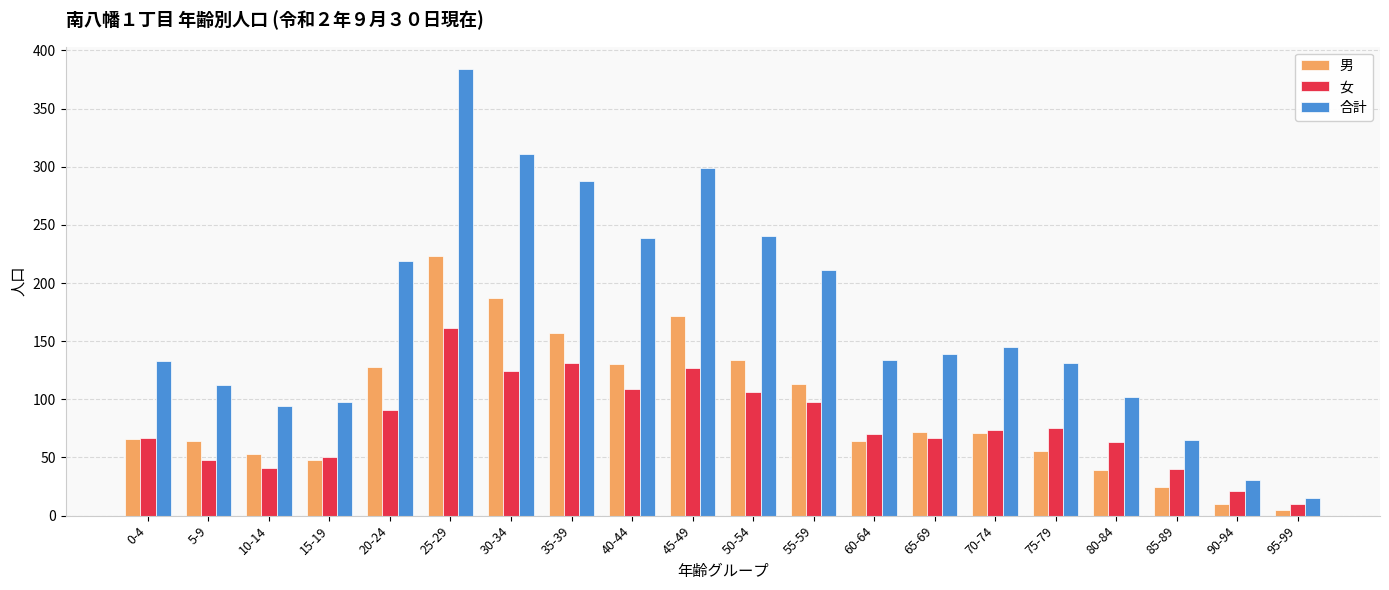

What is the total value across all series at 35-39?

576